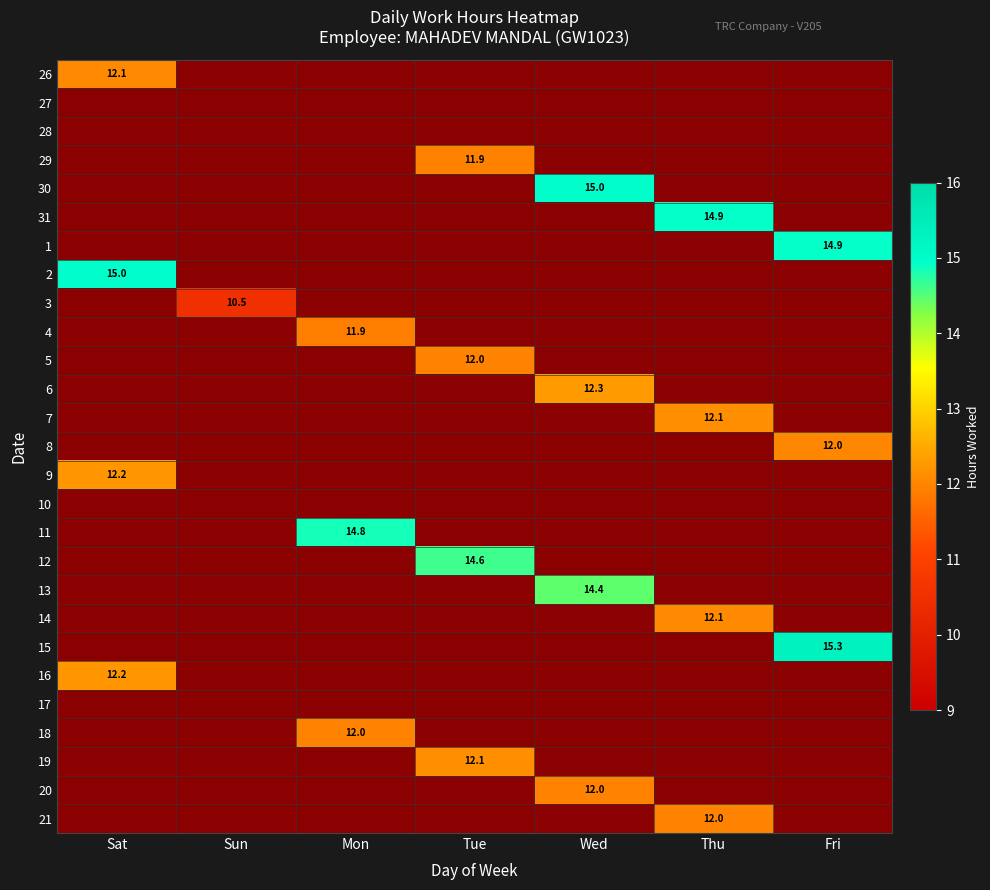

What is the sum of all 4 values?

11.9